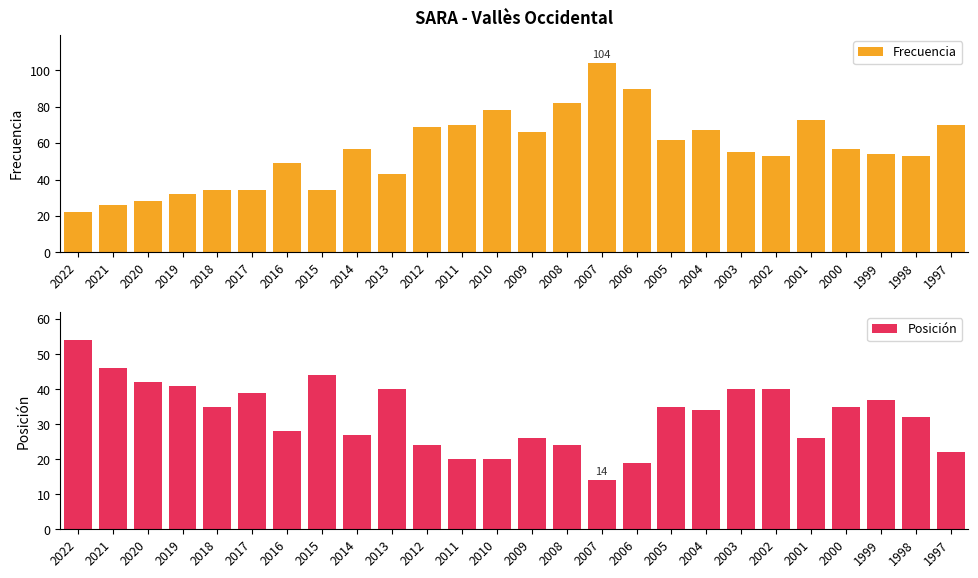

Which series has the largest total across all categories?

Frecuencia